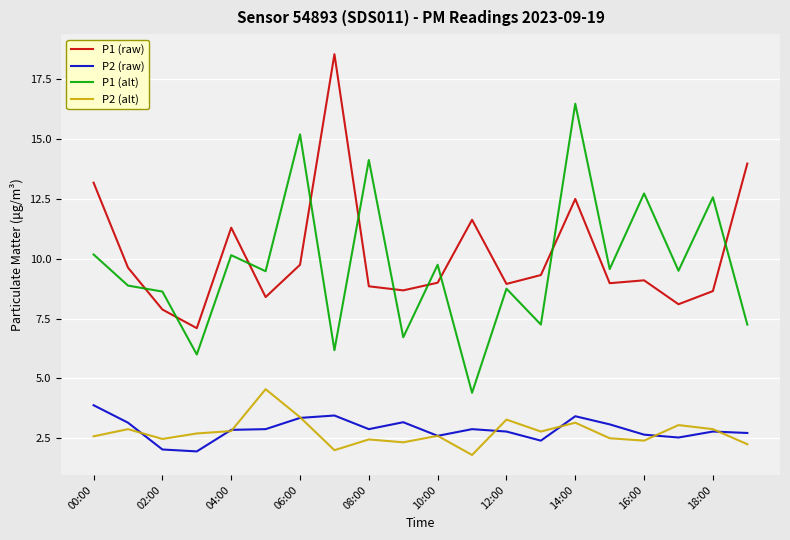

True or false: P1 (alt) and P2 (alt) intersect in this chart.

False